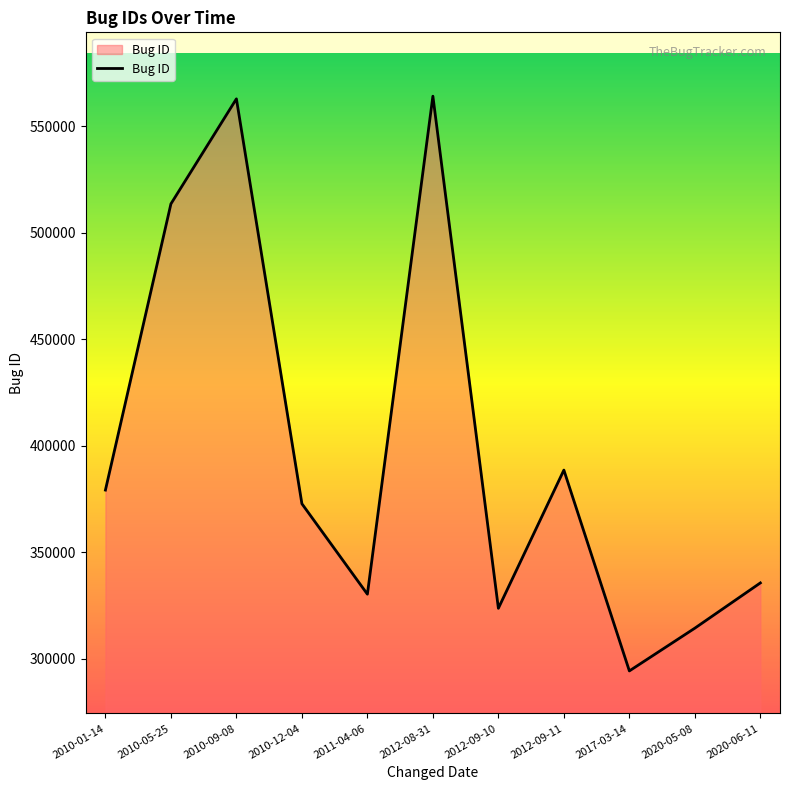

What is the minimum value shown in the chart?

294236